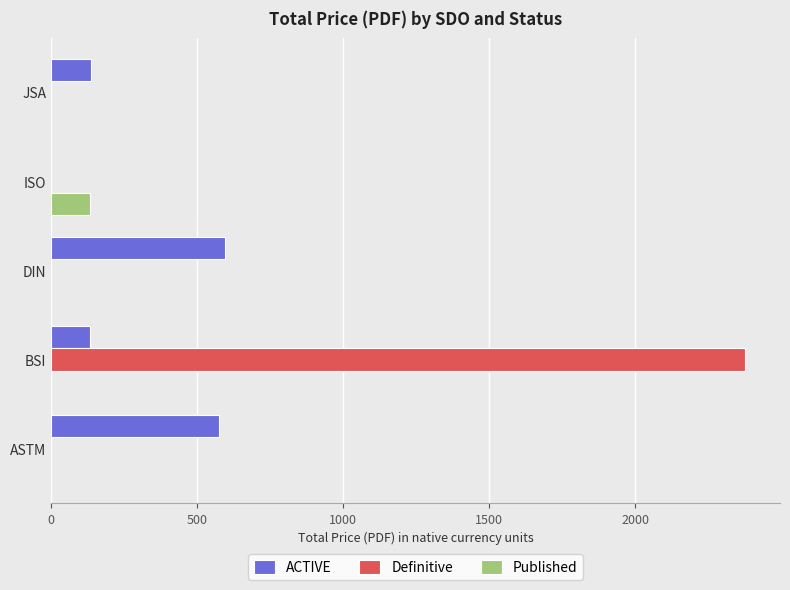

At which category is the sum across all series the highest?

BSI